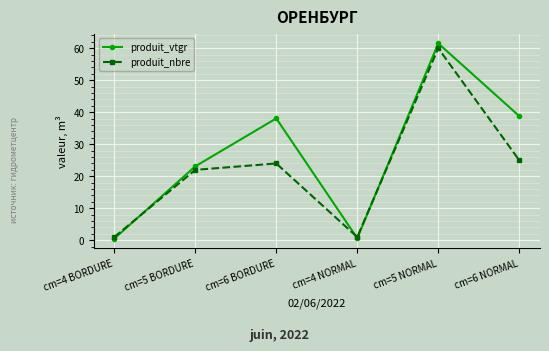

How many intersections are there between produit_vtgr and produit_nbre?

3